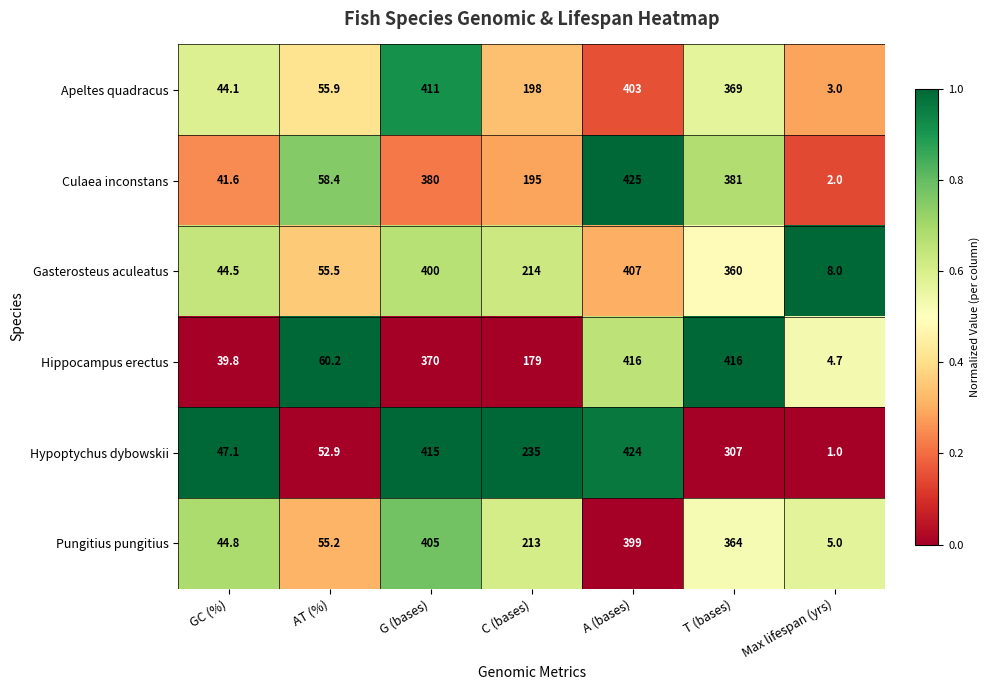

What is the spread (max minus min) of values at AT (%)?

7.3